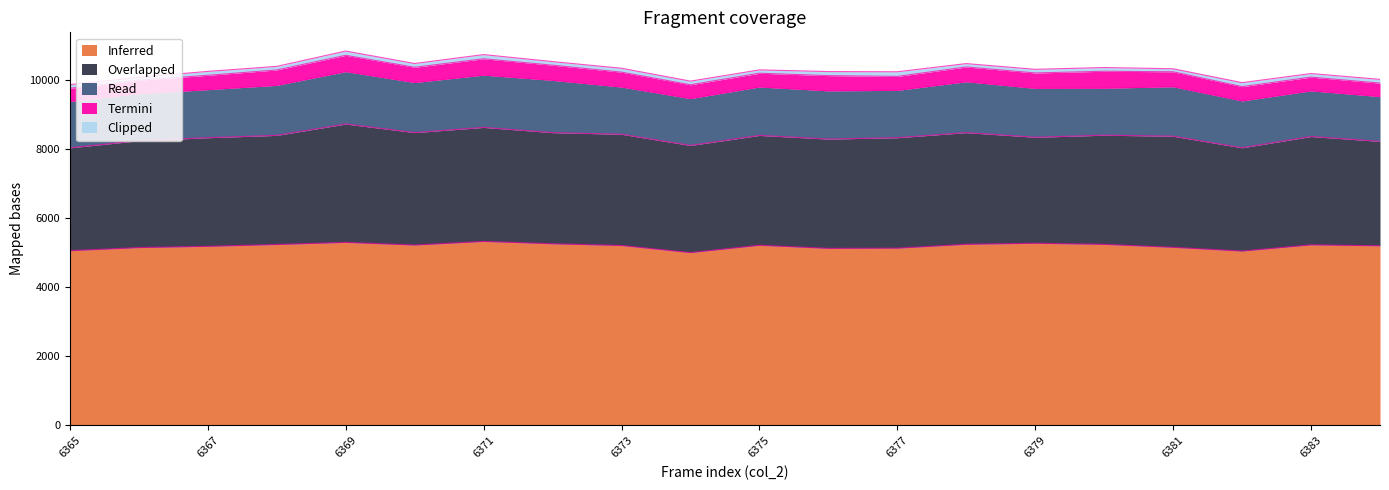

Which series has the widest spread of values?

Overlapped